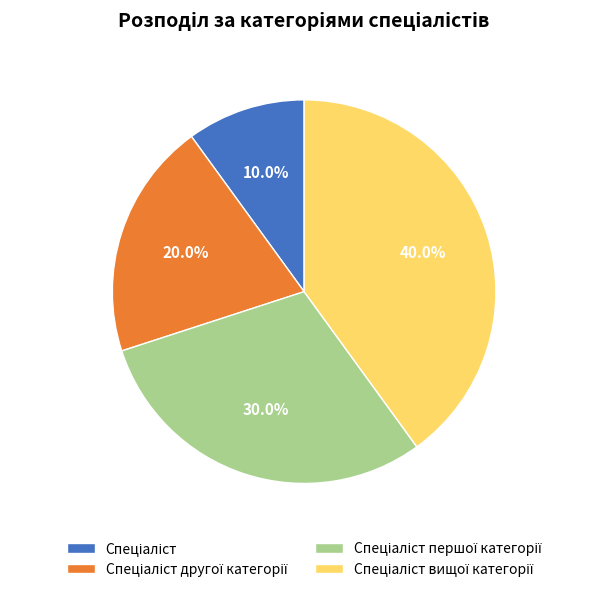

To the nearest percent, what is the average slice percentage?

25%